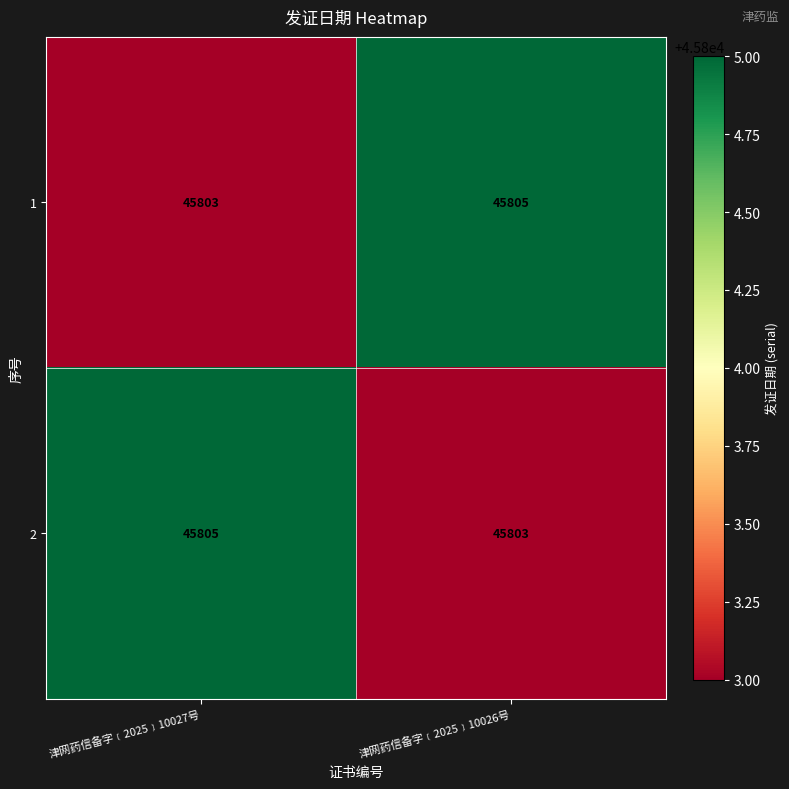

The value of 1 at 津网药信备字﹝2025﹞10027号 is 31504. True or false?

False